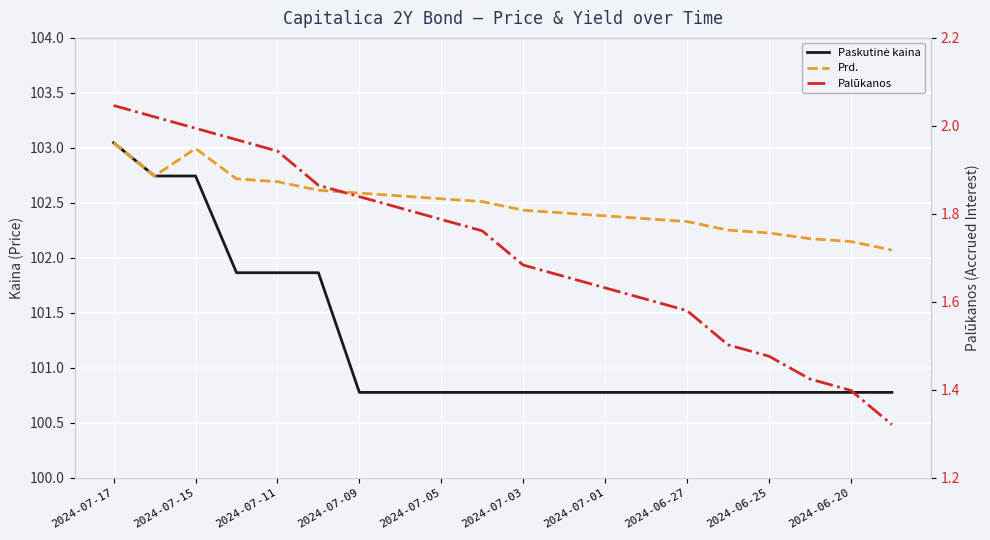

What is the difference between the second highest and minimum values in the Paskutinė kaina series?

2.0